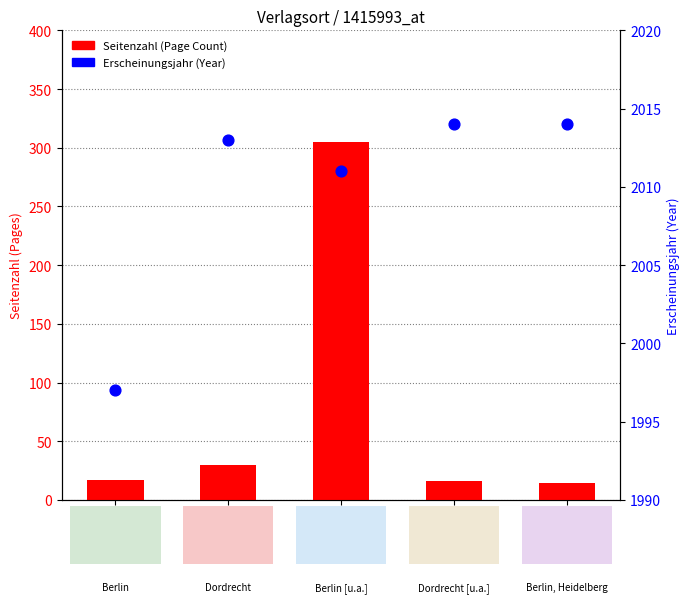

Which series reaches the minimum Y coordinate?

Seitenzahl (Page Count)